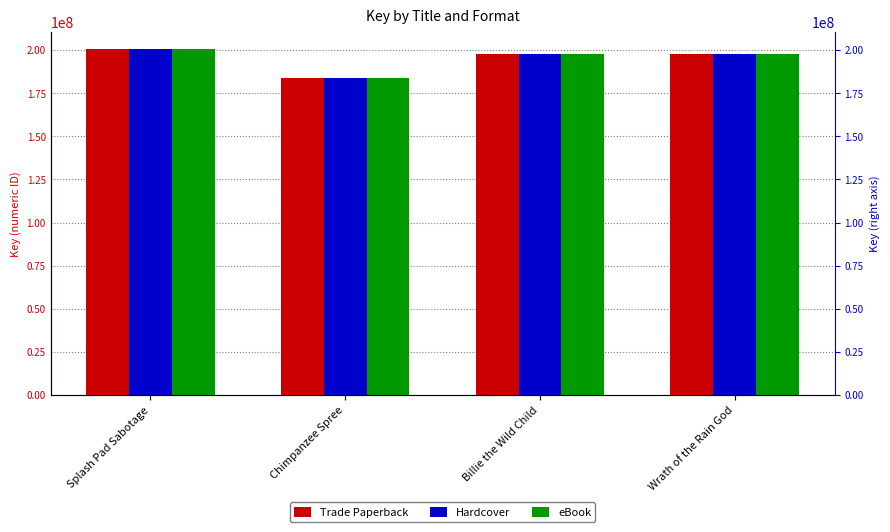

Reading left to right, what are all the values shown in this chart?

Trade Paperback: 200591165	184062567	197976635	197714581
Hardcover: 200591165	184062567	197976635	197714581
eBook: 200591165	184062567	197976635	197714581